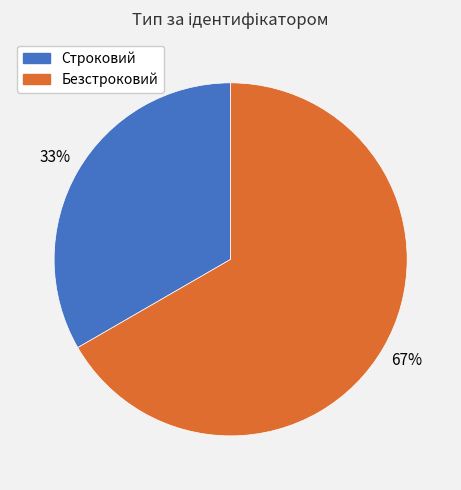

Which category has the smallest portion of the pie?

Строковий